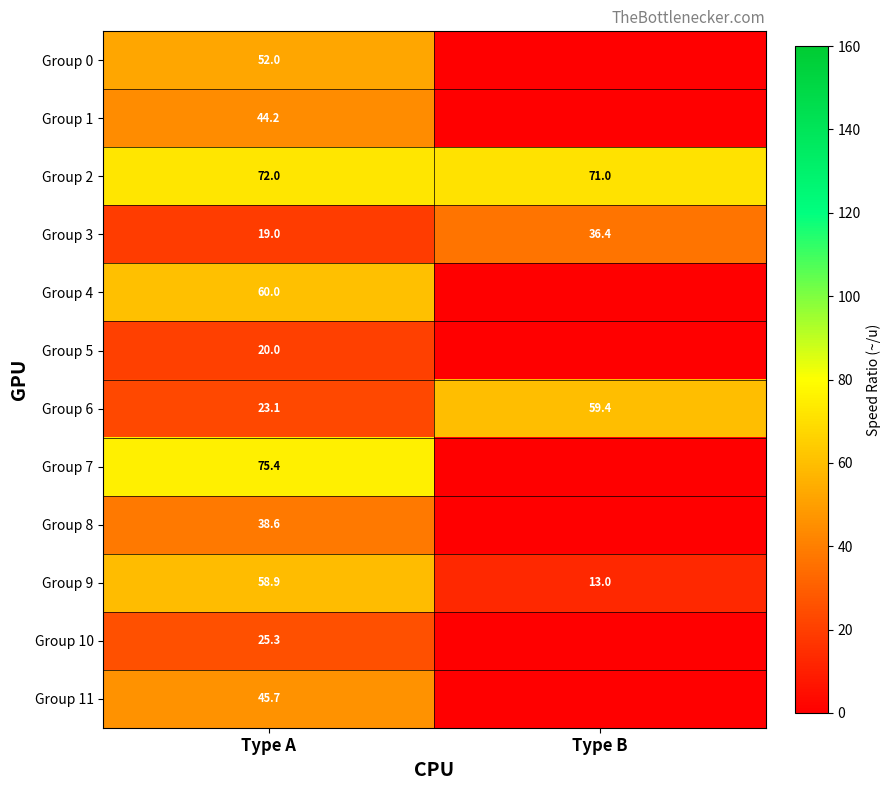

Count the number of data series in this chart.

12